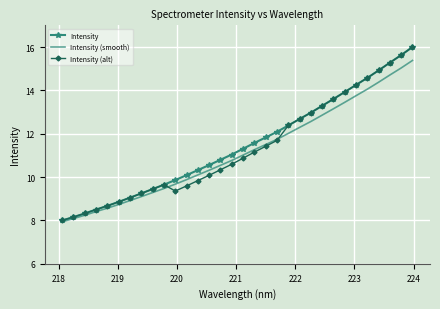

What is the minimum value for Intensity?

8.0